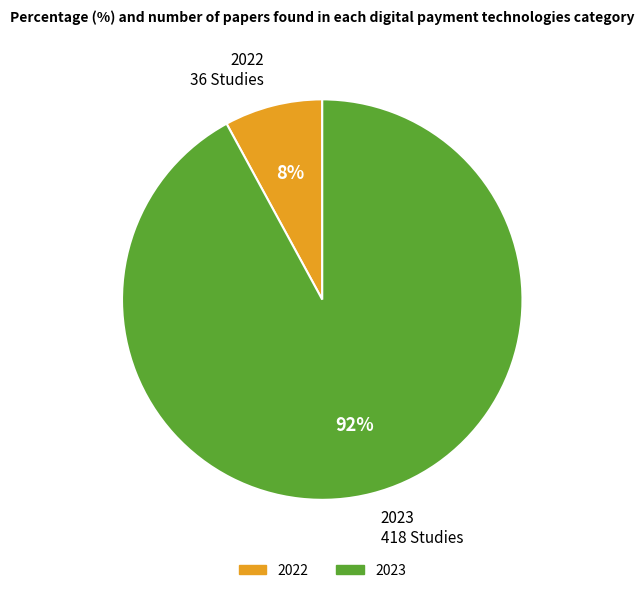

To the nearest percent, what is the average slice percentage?

50%